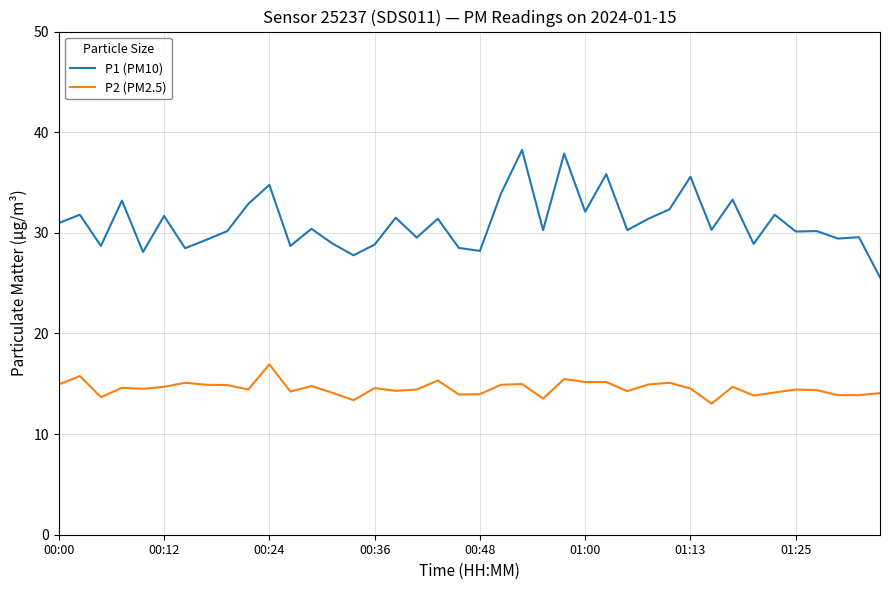

Which series has the largest total across all categories?

P1 (PM10)